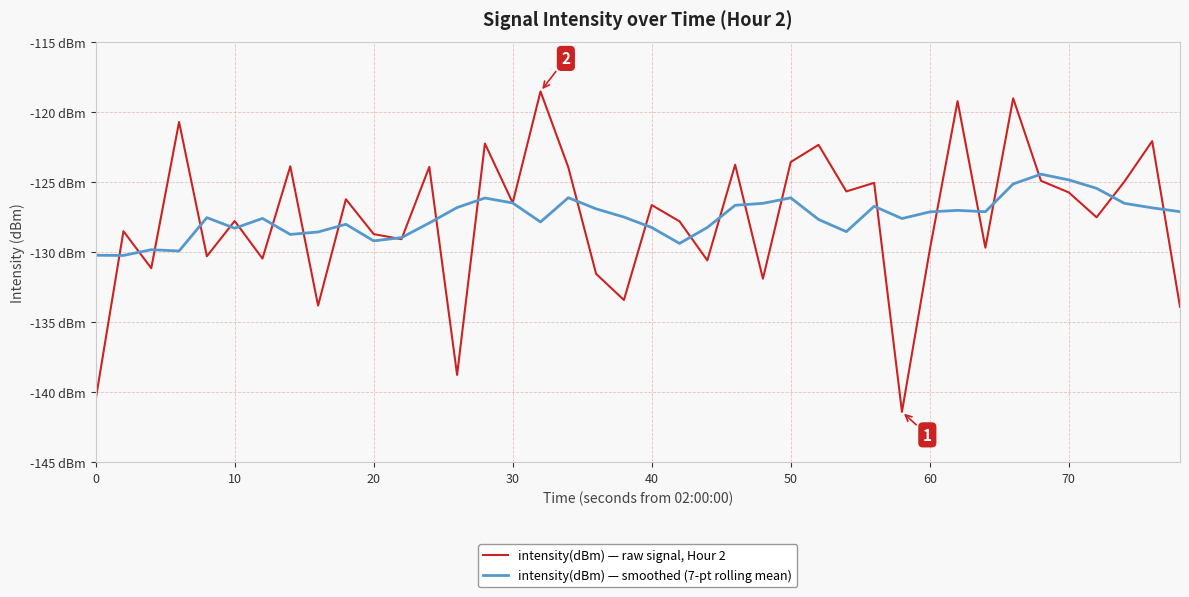

Does the chart have visible grid lines?

Yes